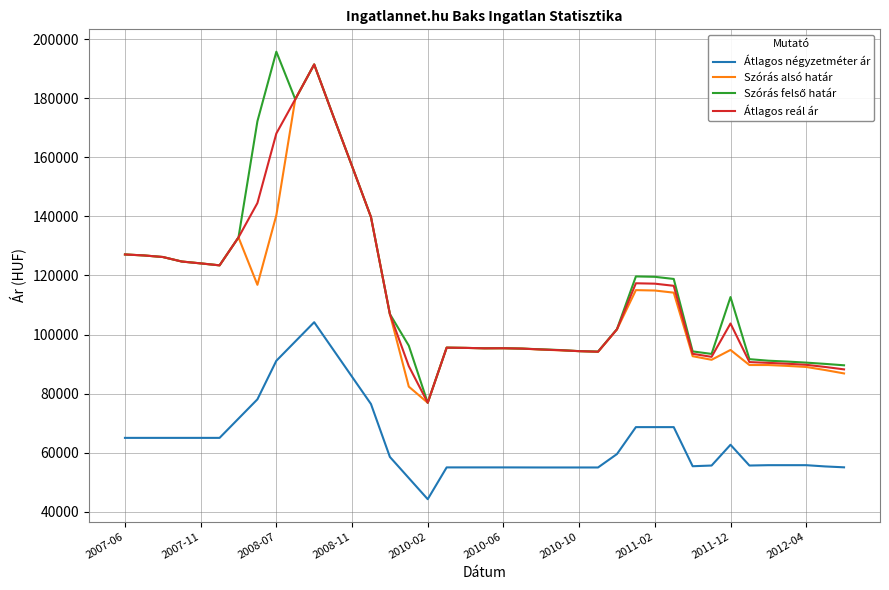

What is the lowest value of the Átlagos négyzetméter ár series?

44236